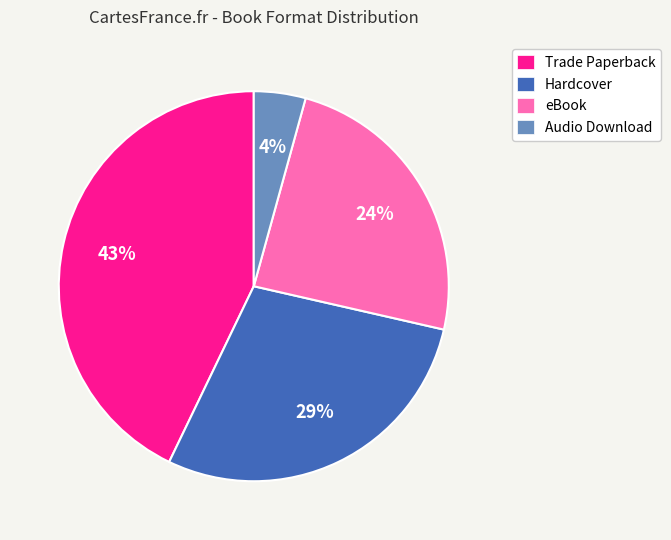

Do Trade Paperback and Audio Download together represent more than half of the pie?

No